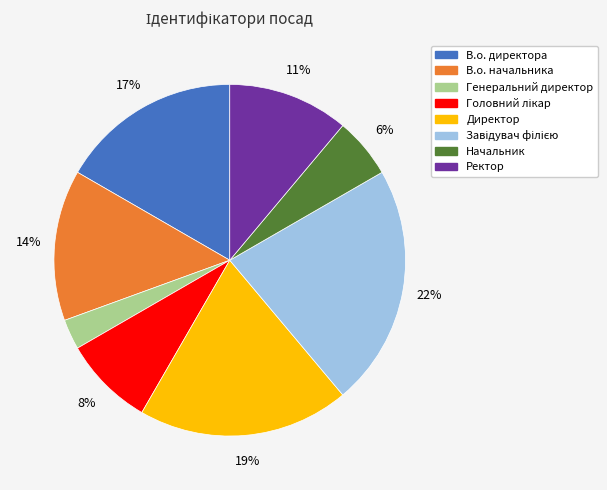

Does any single category account for the majority?

No